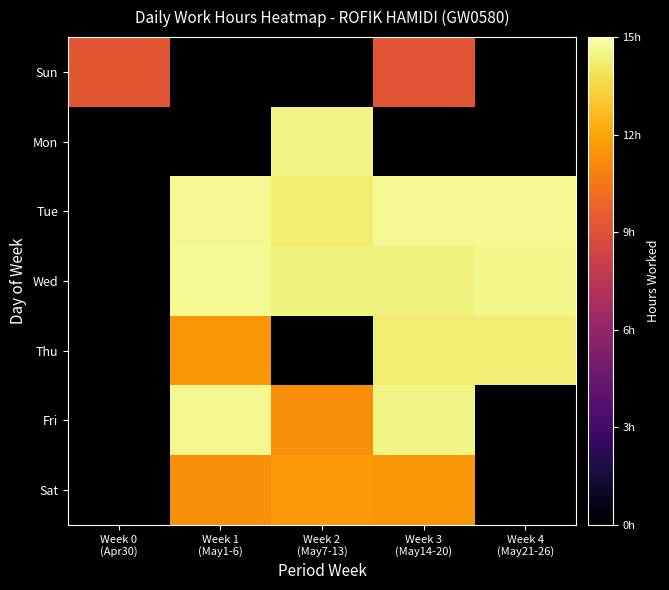

Which has a higher value, Week 4
(May21-26) or Week 3
(May14-20)?

Week 3
(May14-20)